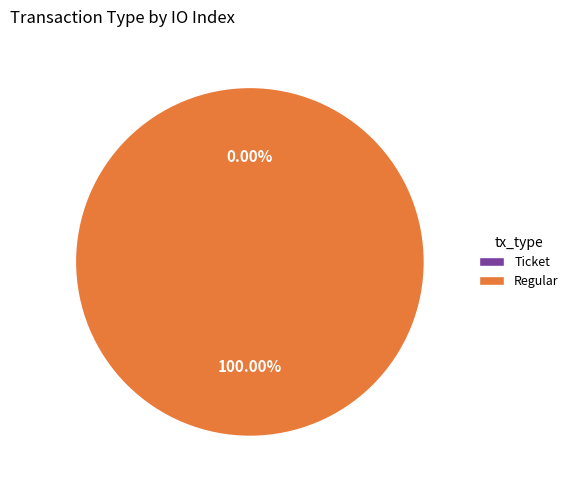

Which category has the smallest portion of the pie?

Ticket